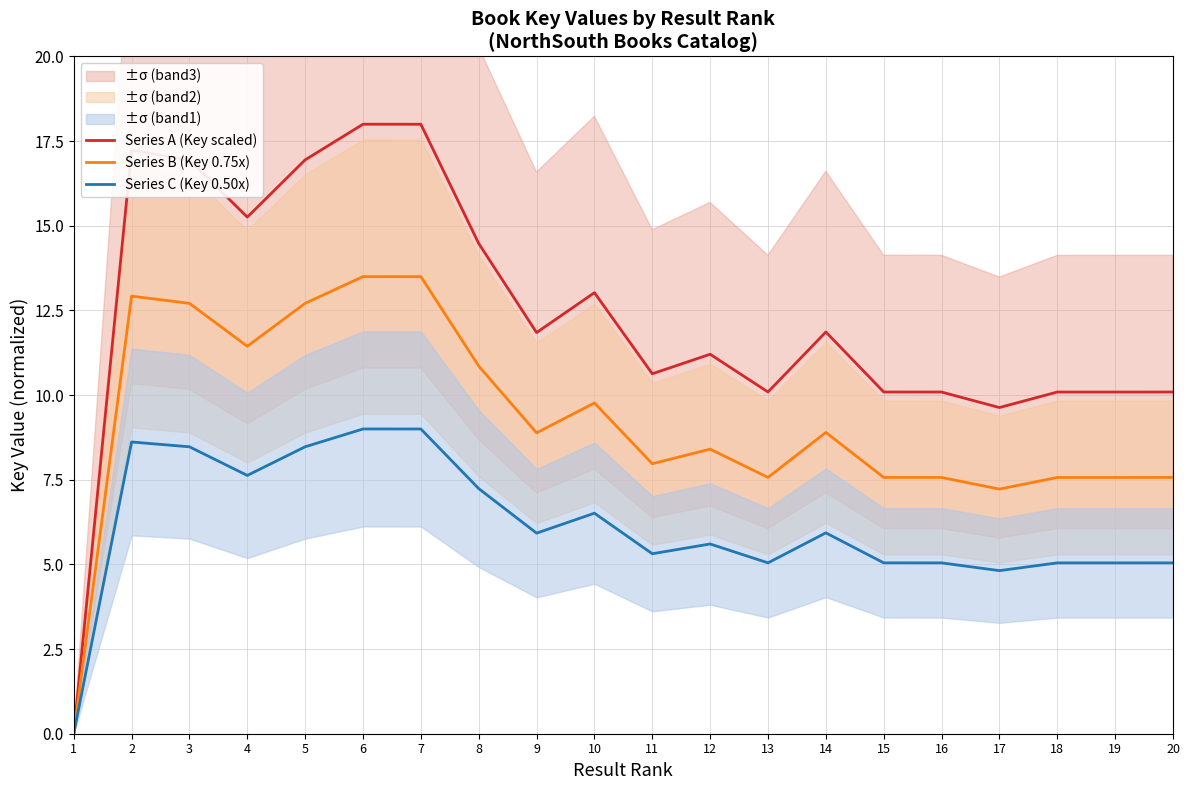

How many values in the Series B (Key 0.75x) series are below 8?

9